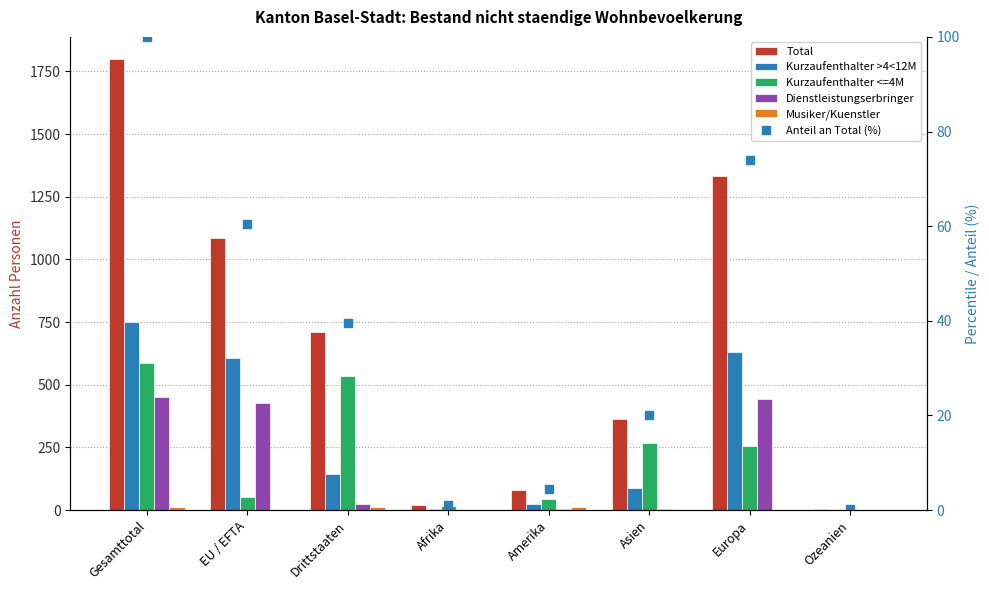

At how many categories does at least one series exceed 870?

3